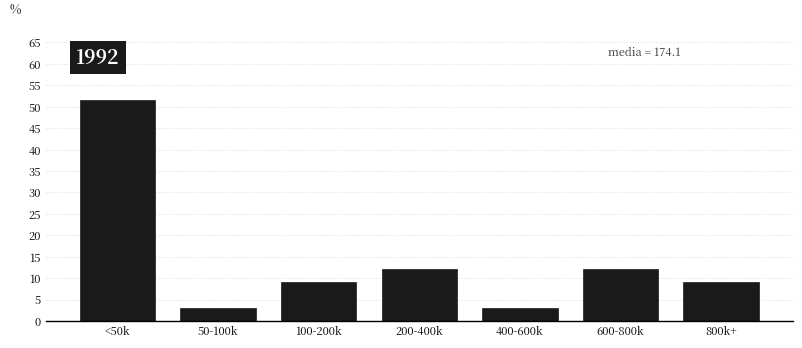

Reading right to left, list all the values displayed in this chart.

800k+=9.1	600-800k=12.1	400-600k=3.0	200-400k=12.1	100-200k=9.1	50-100k=3.0	<50k=51.5